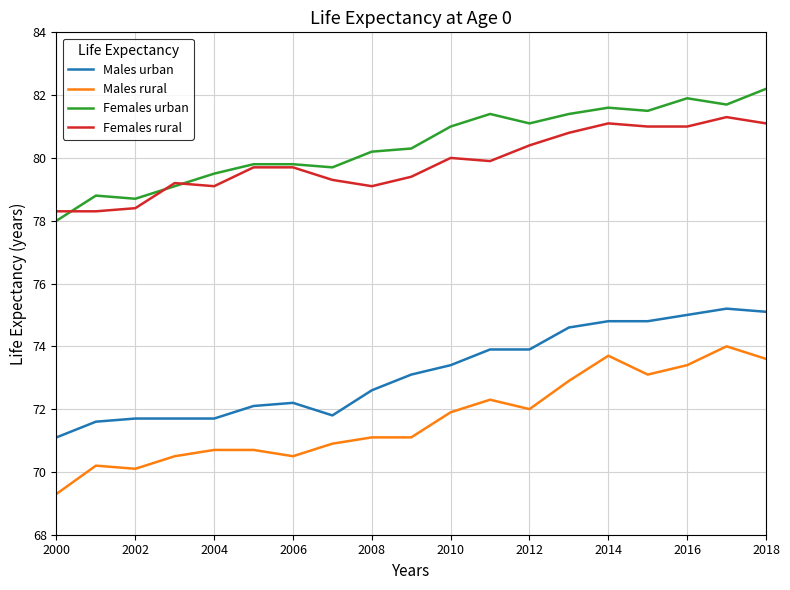

What is the smallest value displayed?

69.3